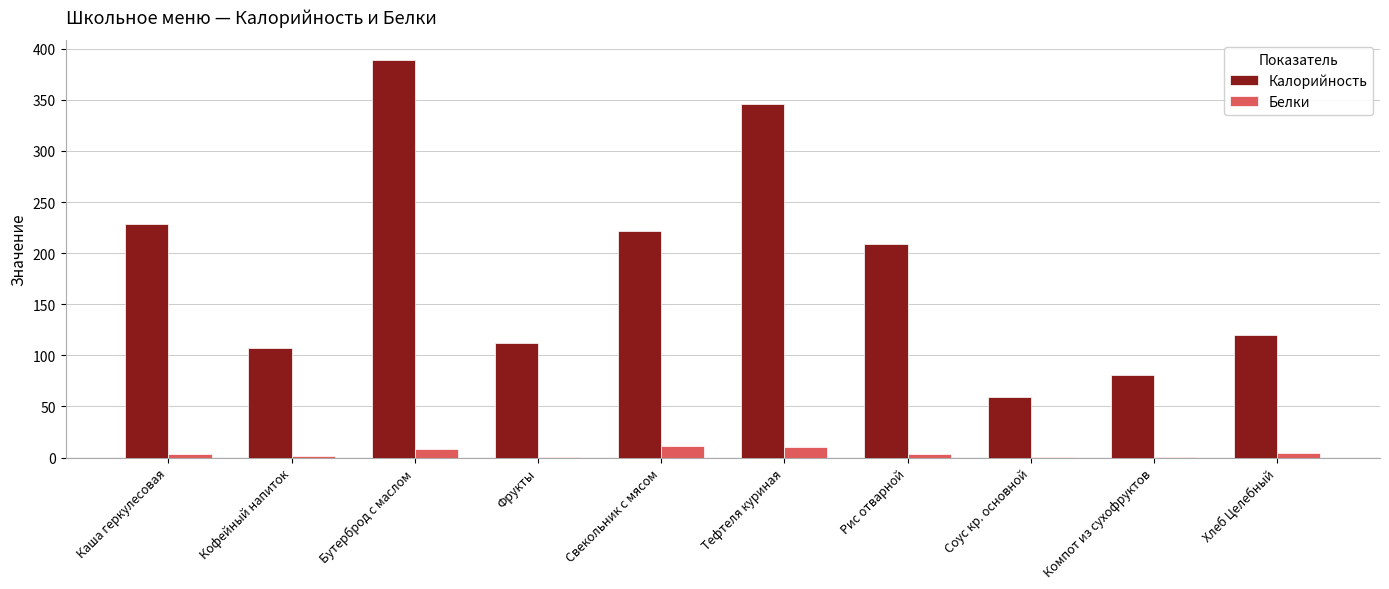

What is the highest value of the Калорийность series?

389.0